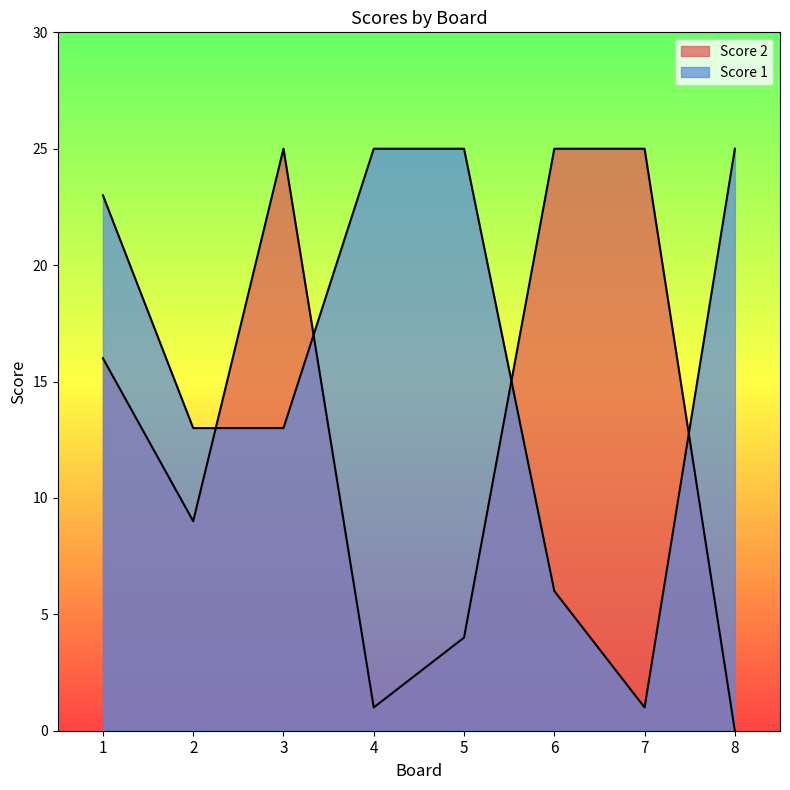

True or false: Score 2 has more than 2 interior local peaks.

False